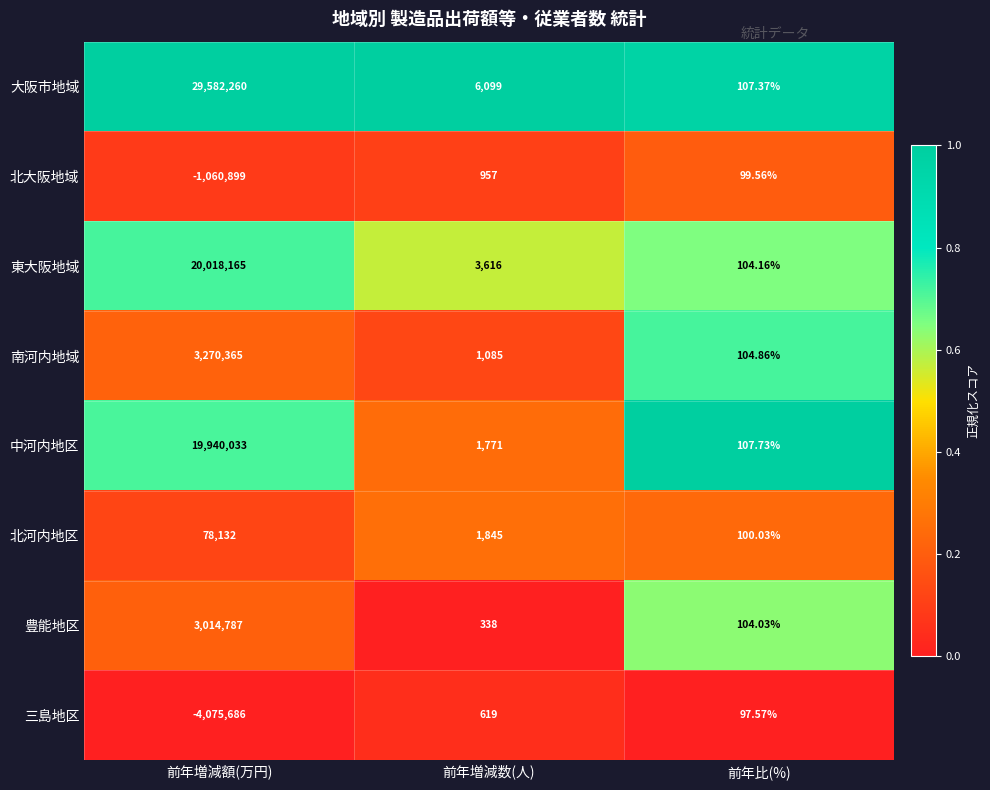

Where does the 大阪市地域 series first go above 6099?

前年増減額(万円)